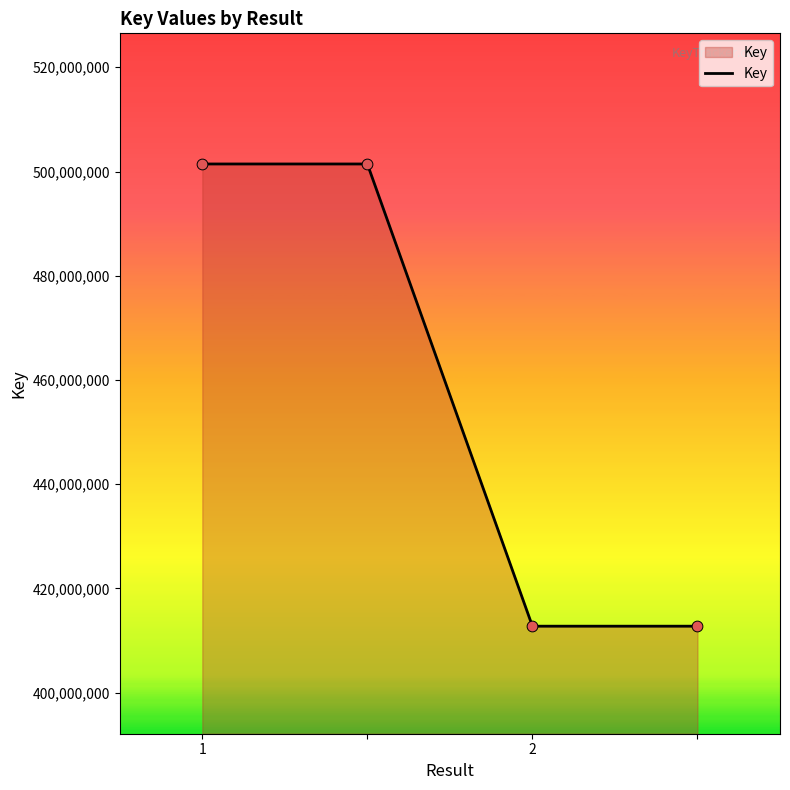

What is the smallest value displayed?

412742329